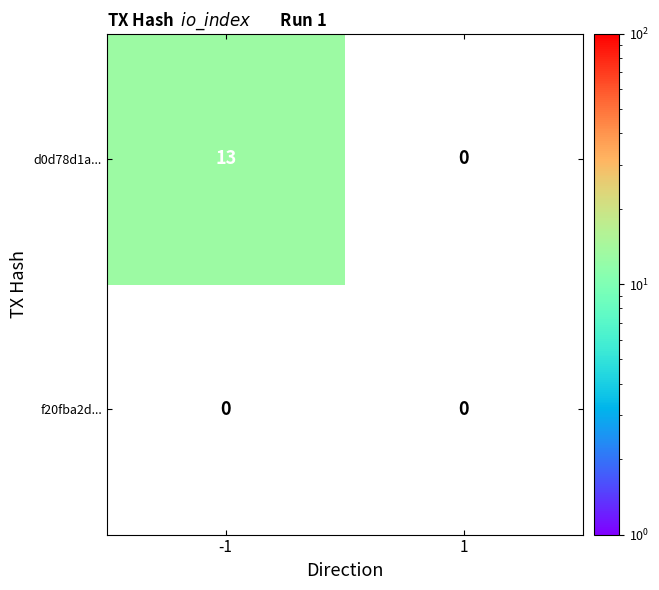

What is the difference between the maximum and minimum values in the d0d78d1a... series?

13